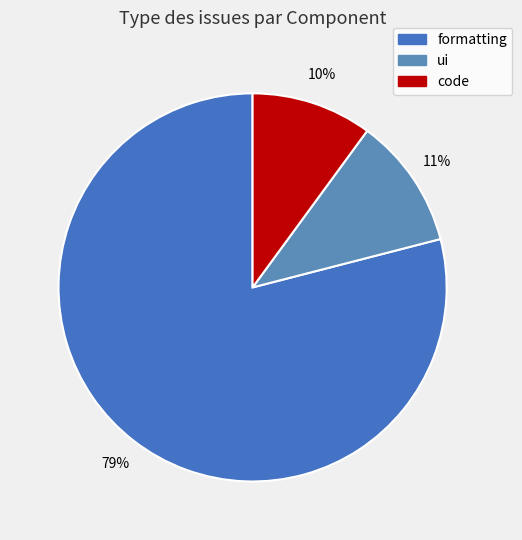

What is the smallest slice in the pie chart?

code